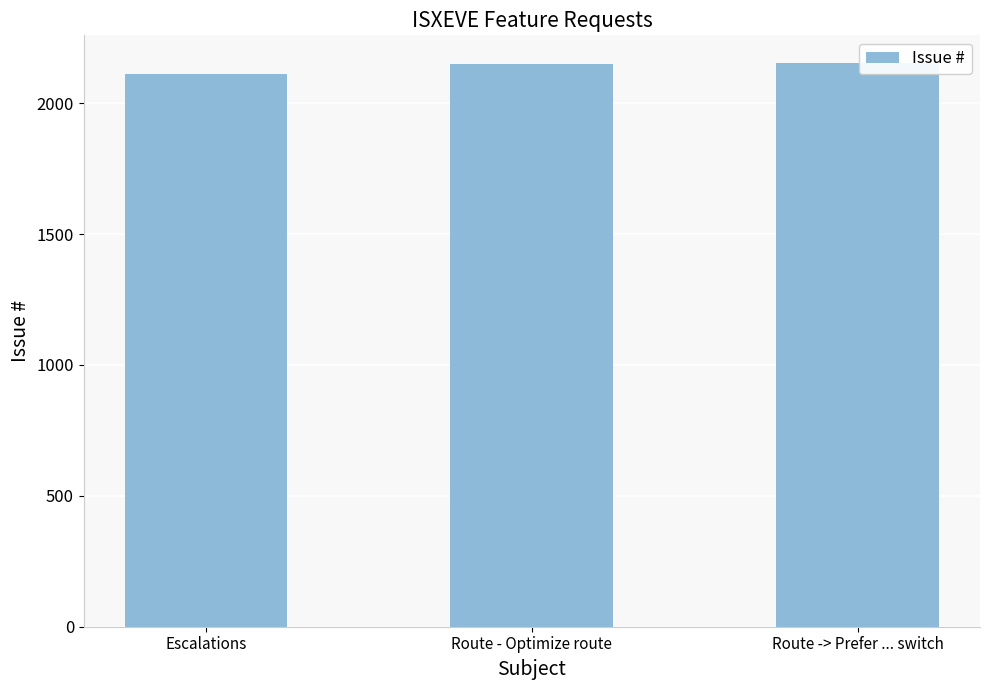

What is the greatest value displayed?

2152